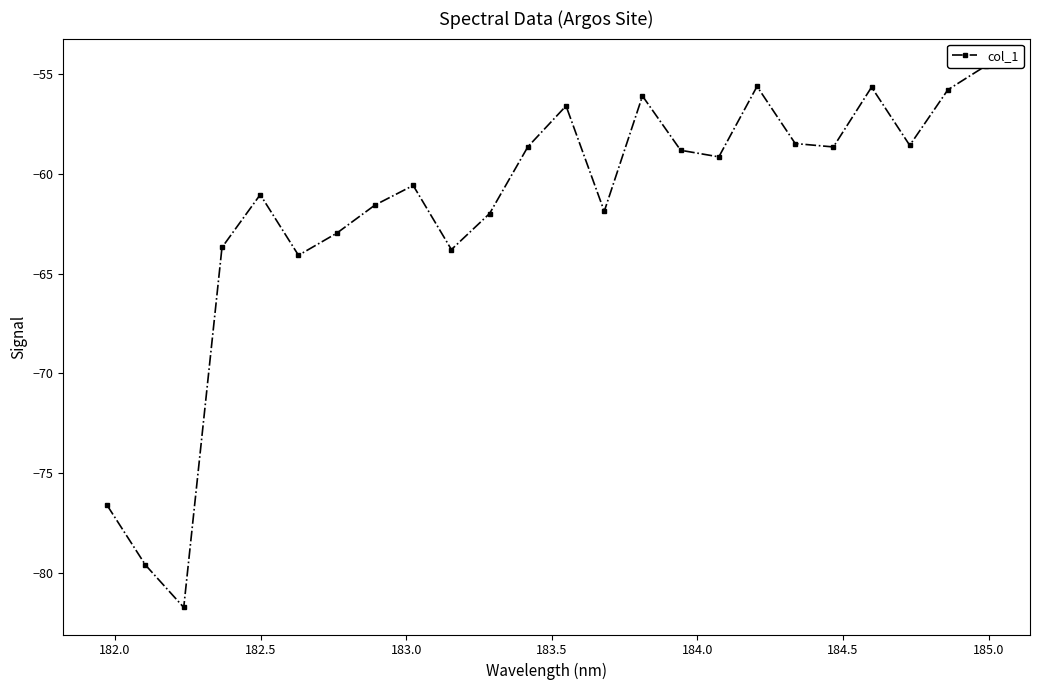

What is the value of the 4th point from the left?

-63.7